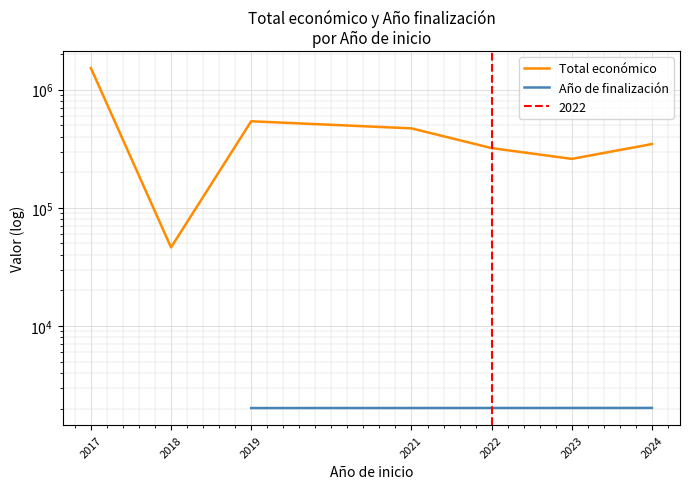

Between 2017 and 2019, which series saw the biggest shift?

Total económico